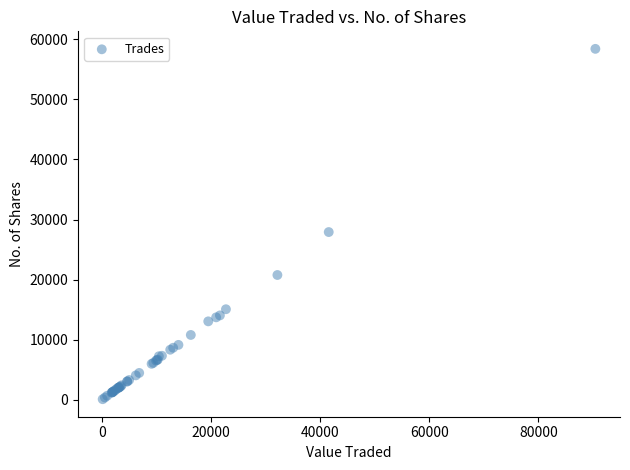

What Y value in the scatter plot is closest to 29251?

27914